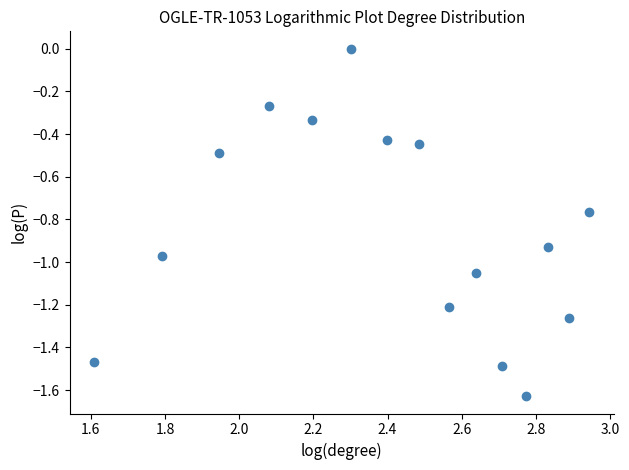

What is the range of X values (max minus min)?

1.3